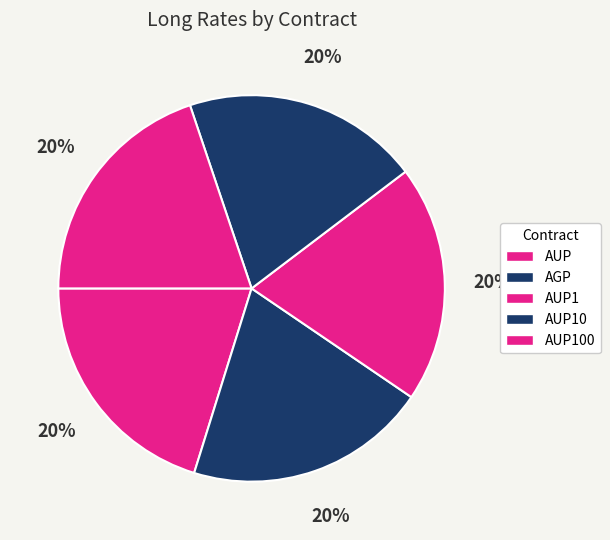

What percentage is the AUP100 slice, to the nearest percent?

20%